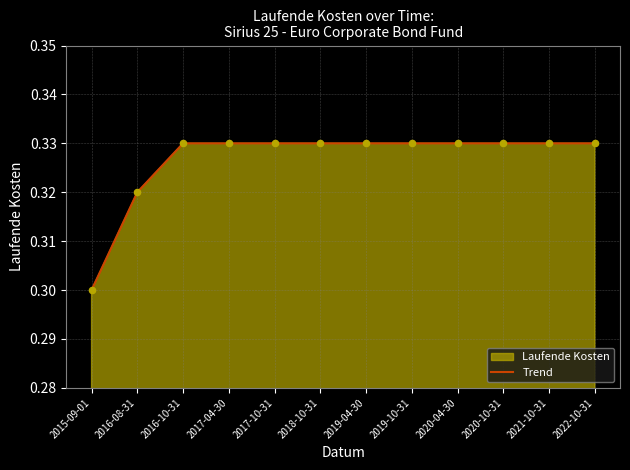

Between 2020-04-30 and 2018-10-31, which is larger?

2020-04-30